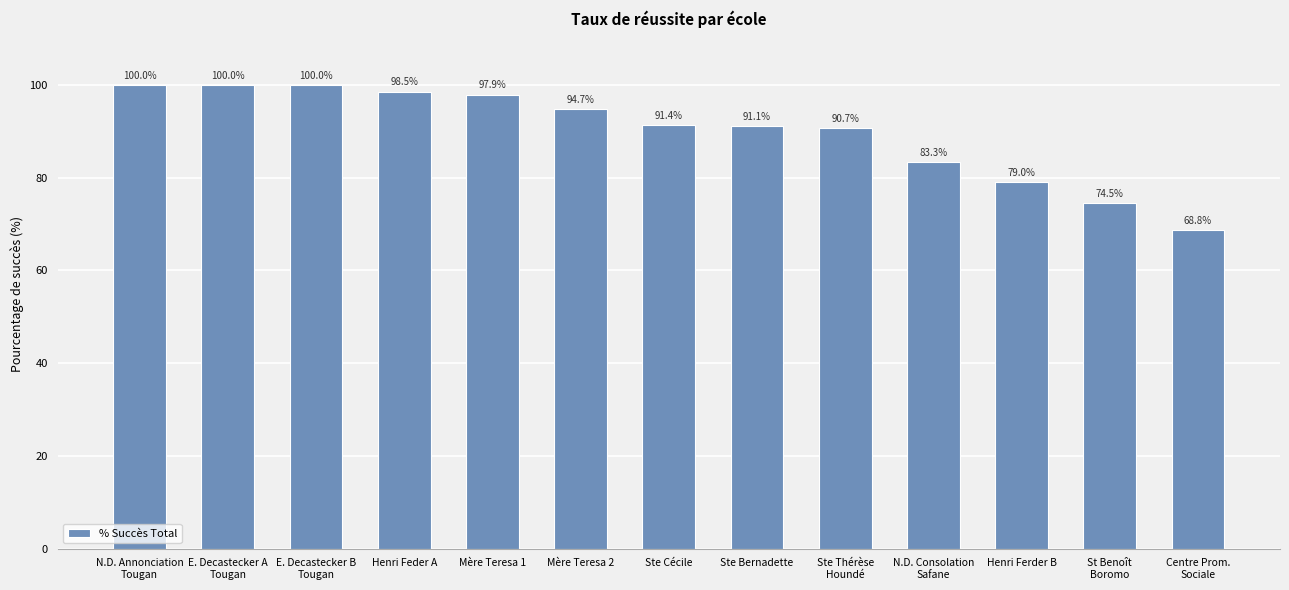

Which has a higher value, Centre Prom.
Sociale or St Benoît
Boromo?

St Benoît
Boromo